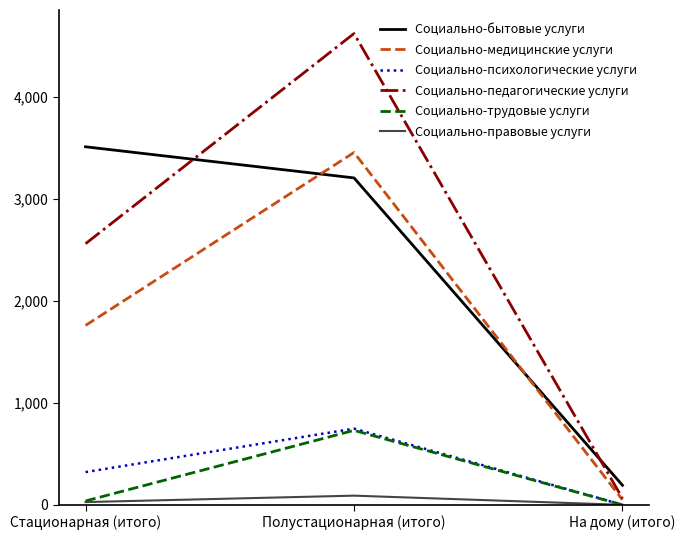

Reading right to left, what are all the values shown in this chart?

Социально-бытовые услуги: 192	3205	3510
Социально-медицинские услуги: 50	3454	1759
Социально-психологические услуги: 0	747	321
Социально-педагогические услуги: 64	4620	2560
Социально-трудовые услуги: 0	730	38
Социально-правовые услуги: 0	90	27